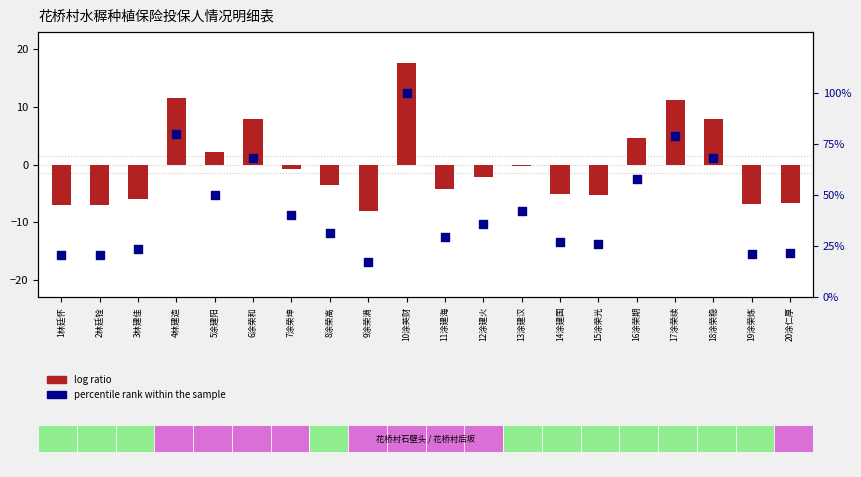

What is the total value across all series at 19涂荣炼?

14.4